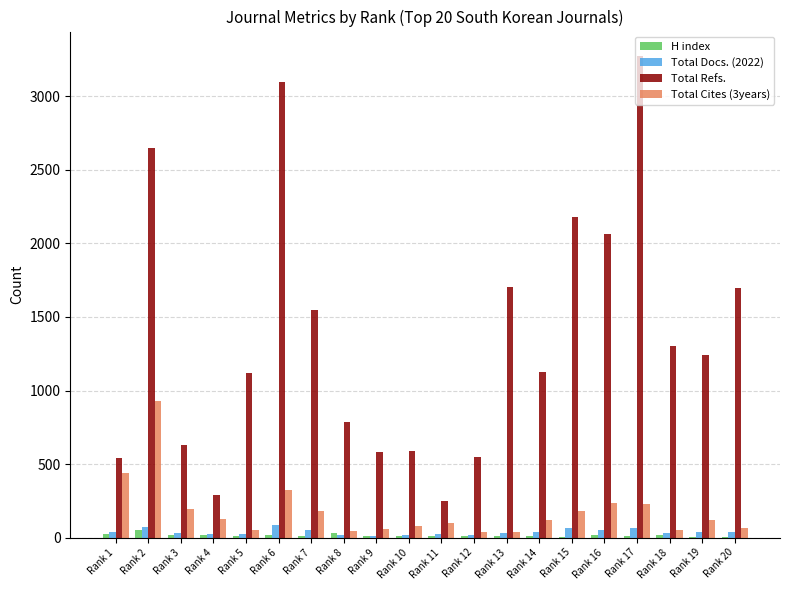

The value of Total Refs. at Rank 1 is 706. True or false?

False